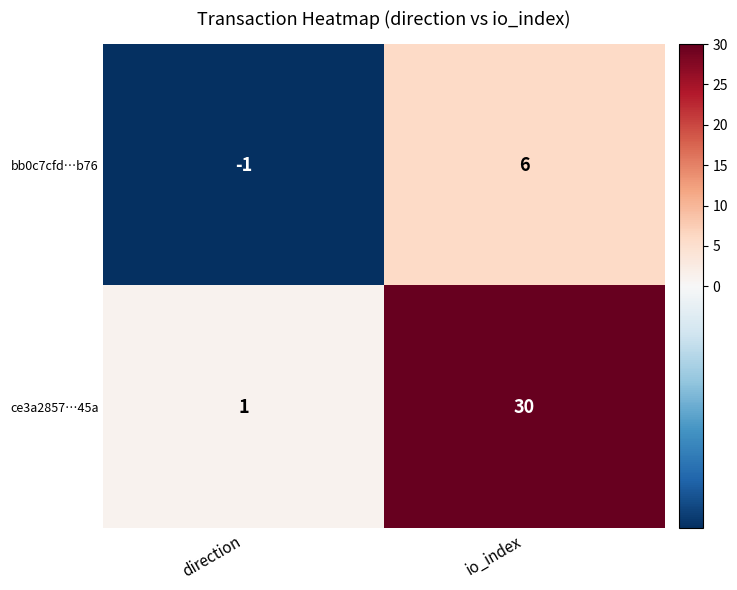

What is the total value across all series at io_index?

36